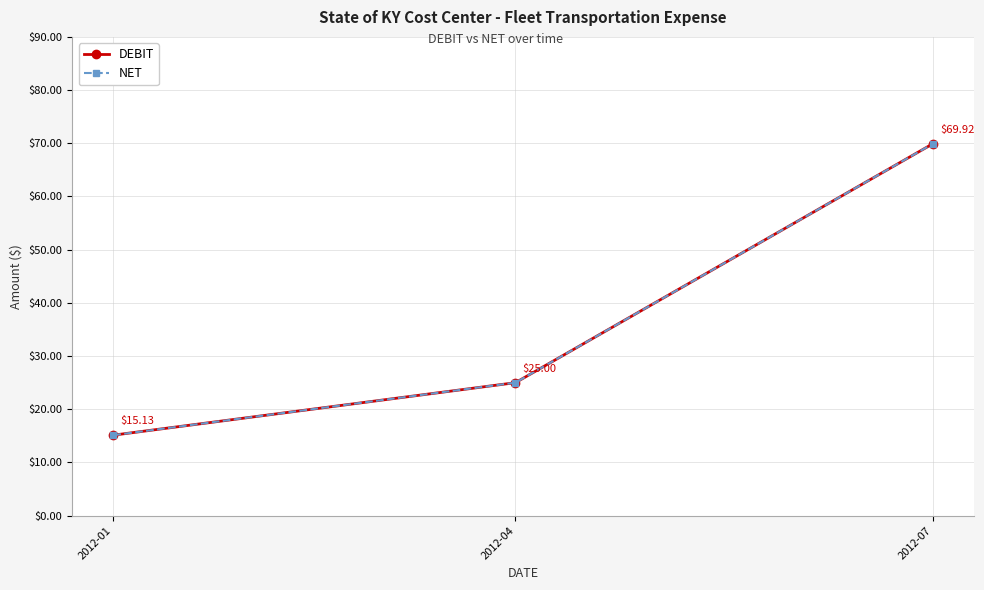

At how many categories does at least one series exceed 42?

1